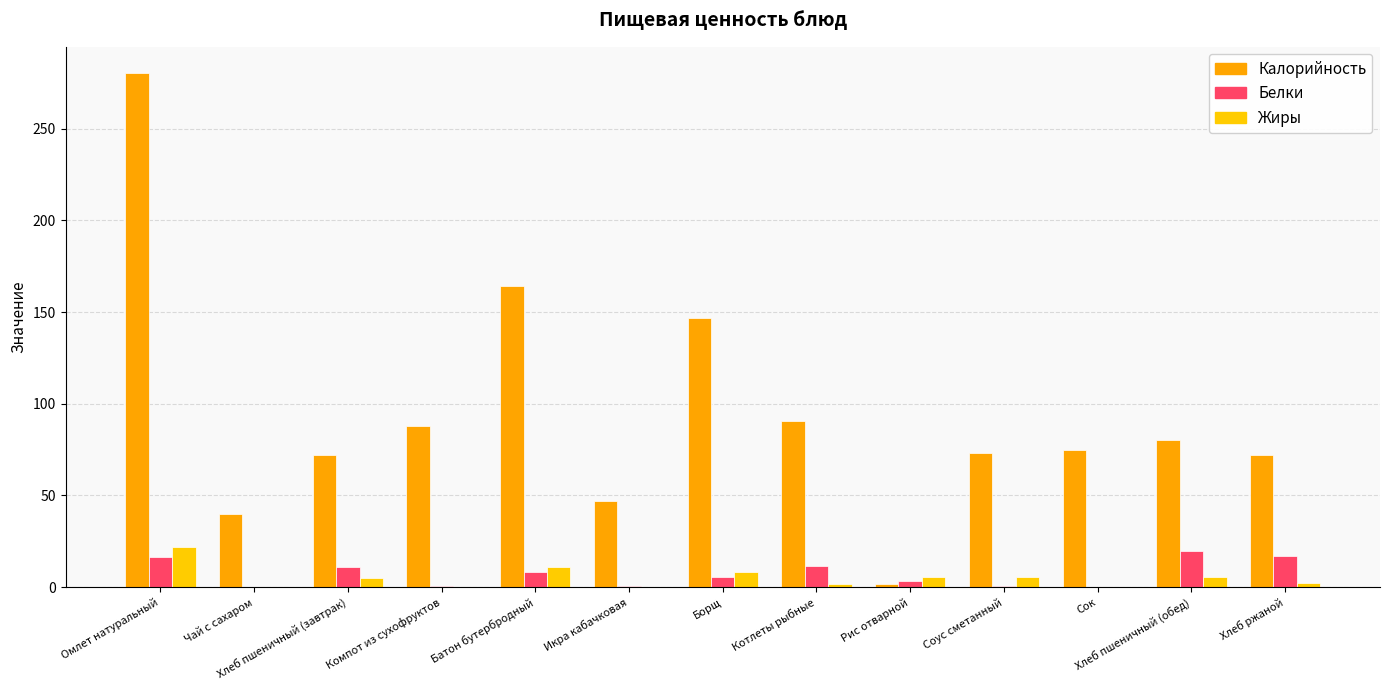

List the labels in order of Калорийность value, largest first.

Омлет натуральный, Батон бутербродный, Борщ, Котлеты рыбные, Компот из сухофруктов, Хлеб пшеничный (обед), Сок, Соус сметанный, Хлеб пшеничный (завтрак), Хлеб ржаной, Икра кабачковая, Чай с сахаром, Рис отварной